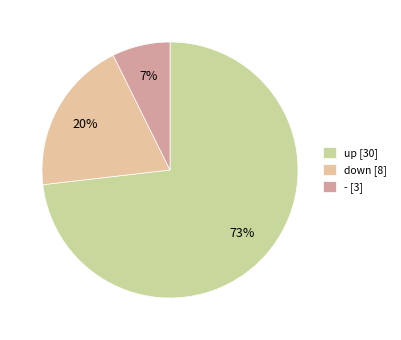

To the nearest percent, what is the combined percentage of up and down?

93%